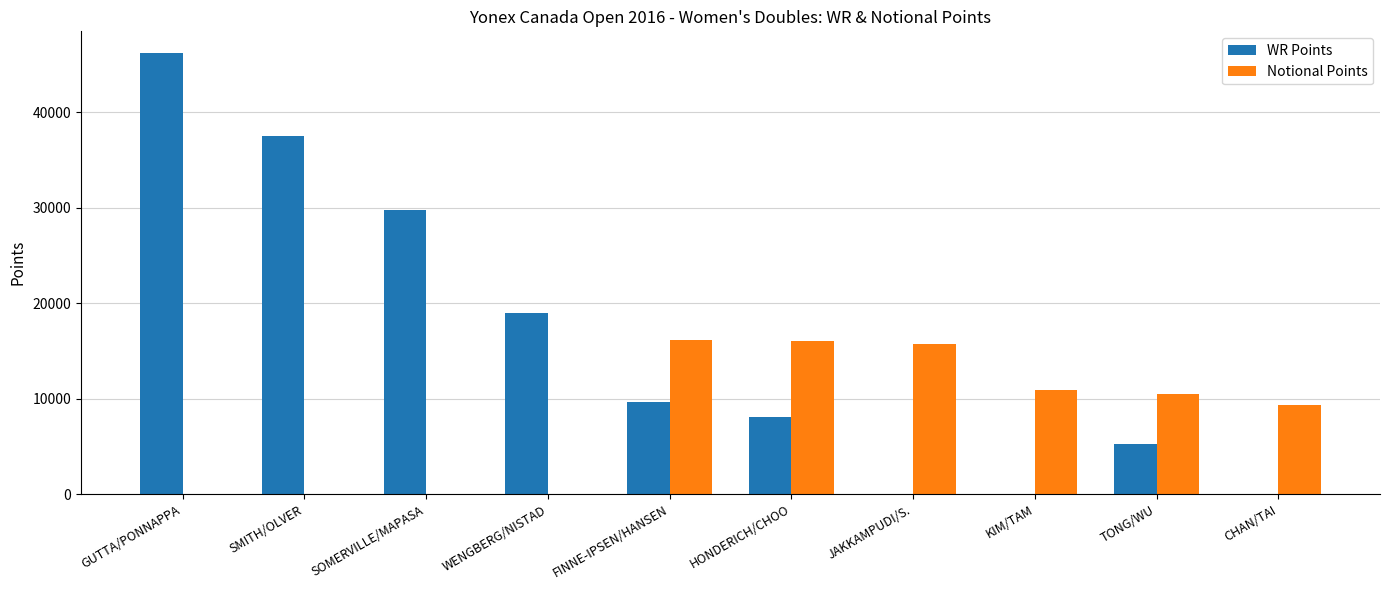

What are all the series names shown in the legend?

WR Points, Notional Points